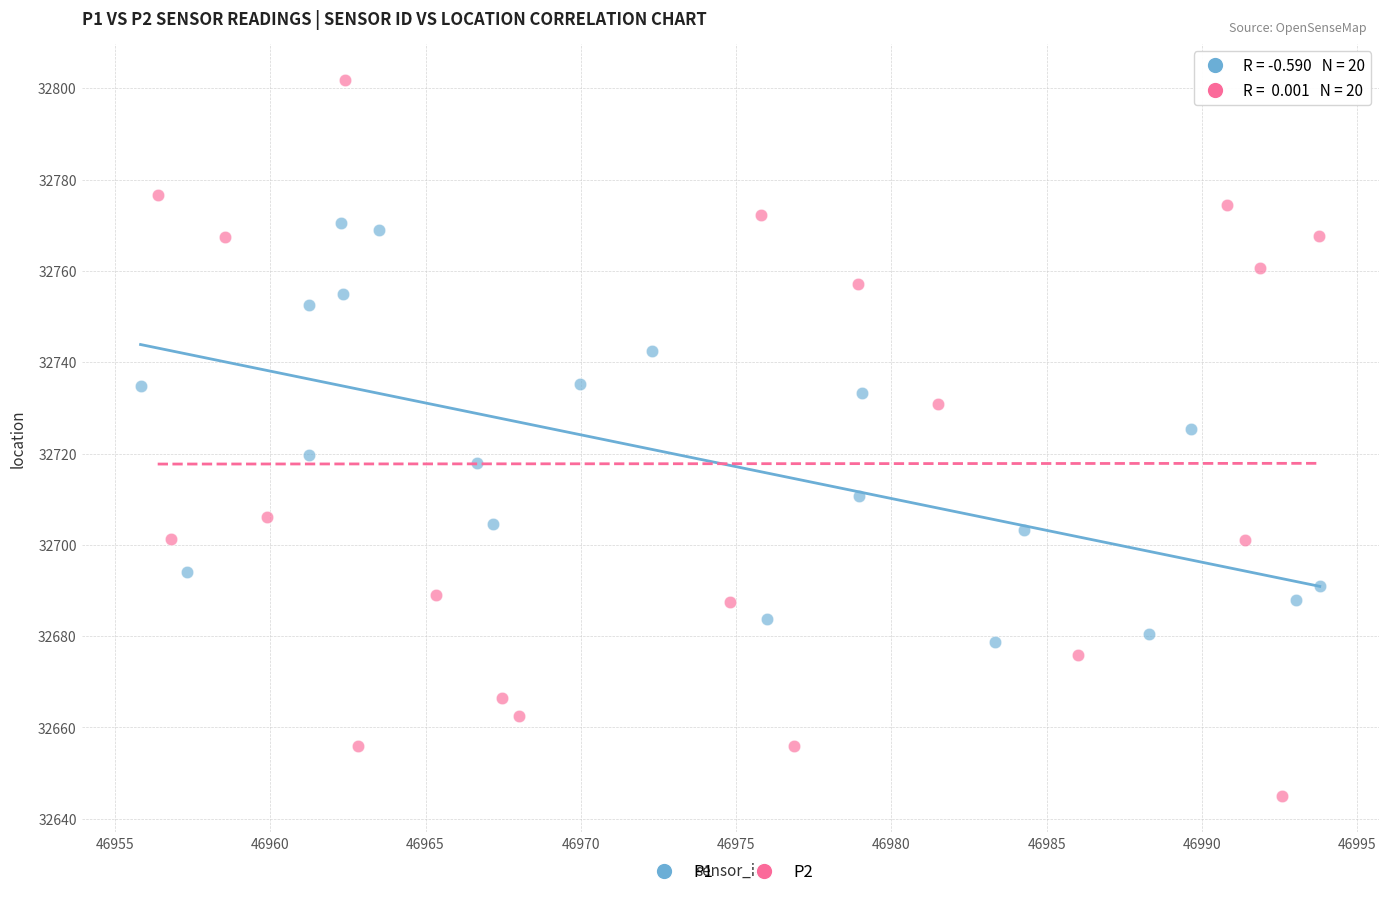

Which series reaches the maximum Y coordinate?

P2